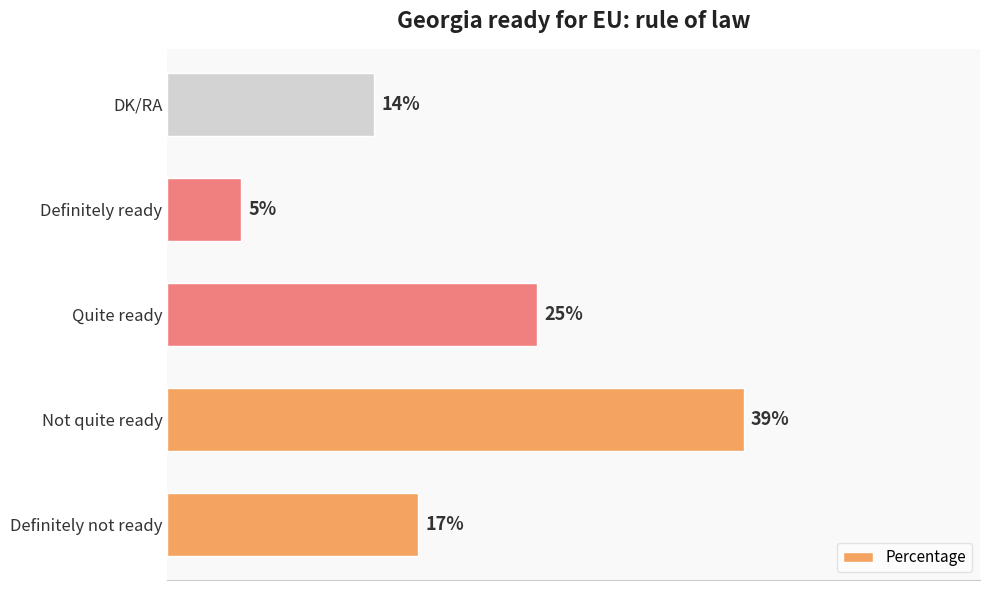

Rank the categories by value from lowest to highest.

Definitely ready, DK/RA, Definitely not ready, Quite ready, Not quite ready